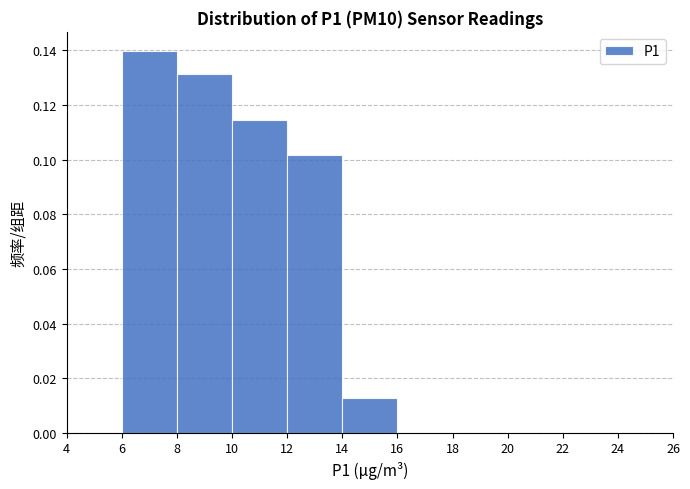

Which range on the x-axis has the tallest bar?

6 to 8